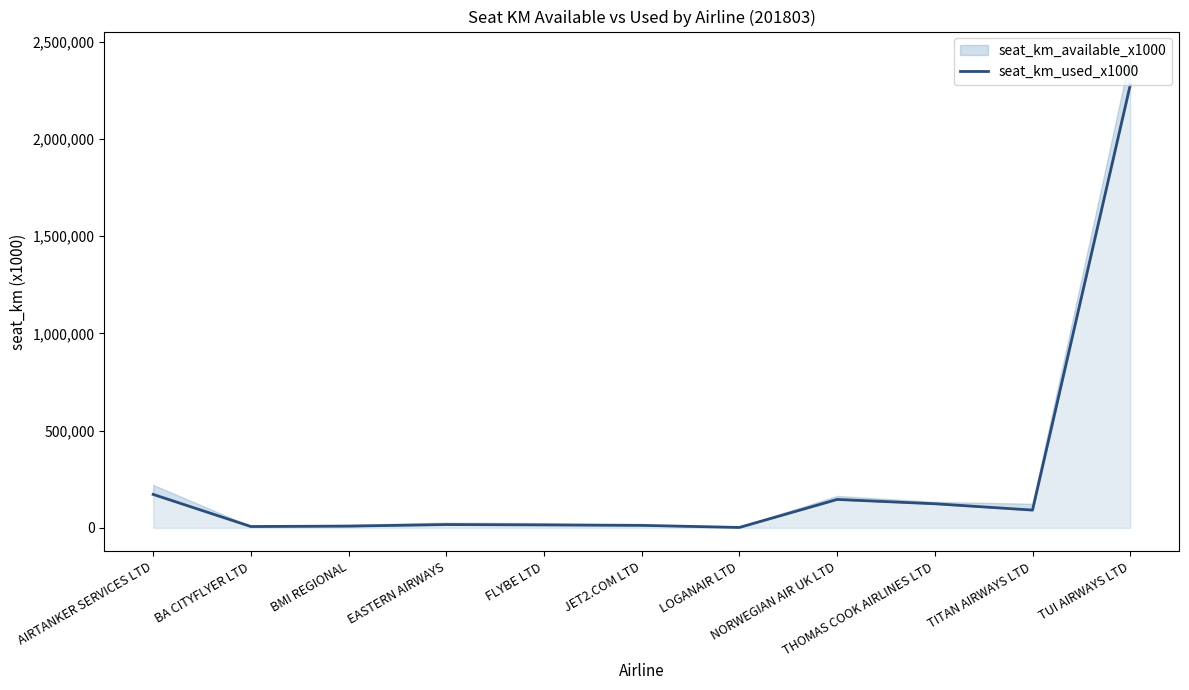

Is it true that the value at JET2.COM LTD is 12778?

True